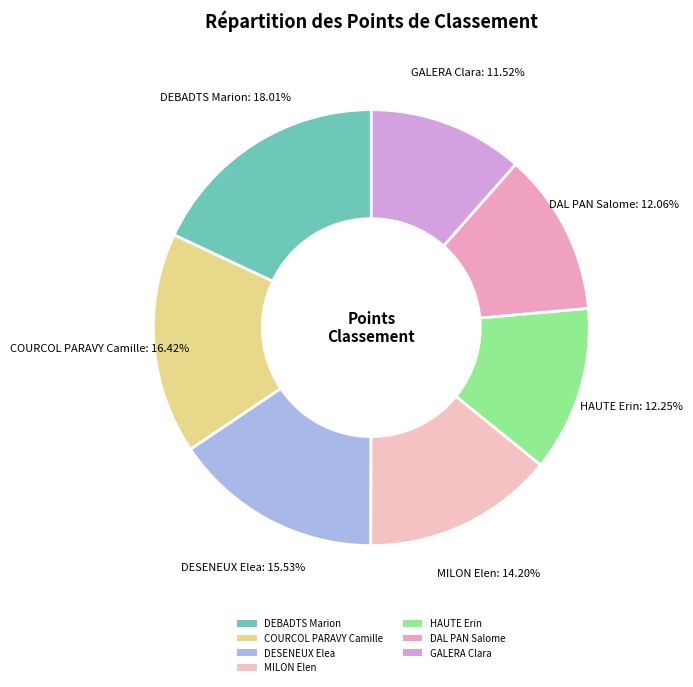

Is it true that HAUTE Erin is 12% of the pie?

True